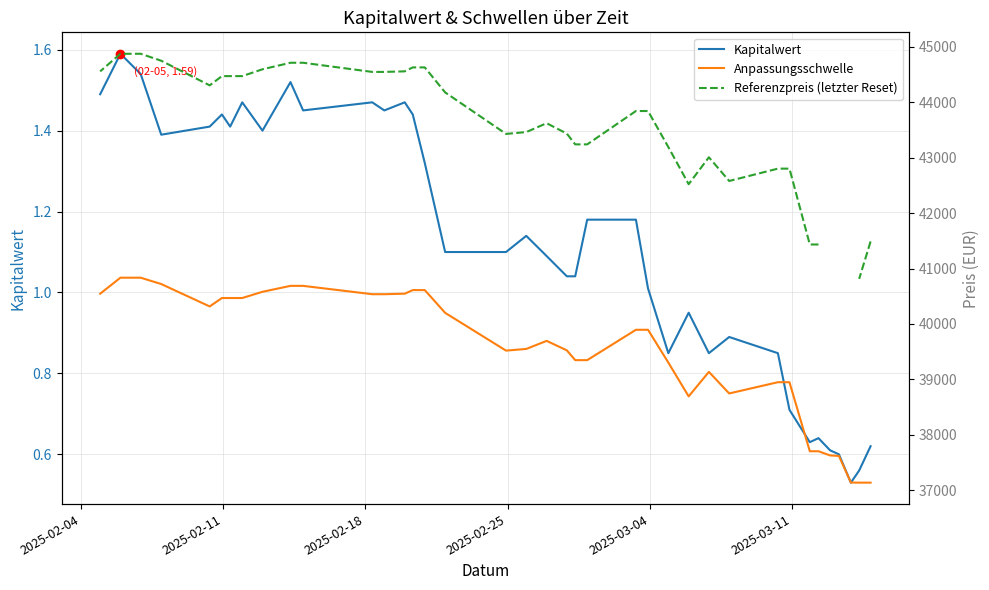

Which series reaches the minimum Y coordinate?

Kapitalwert